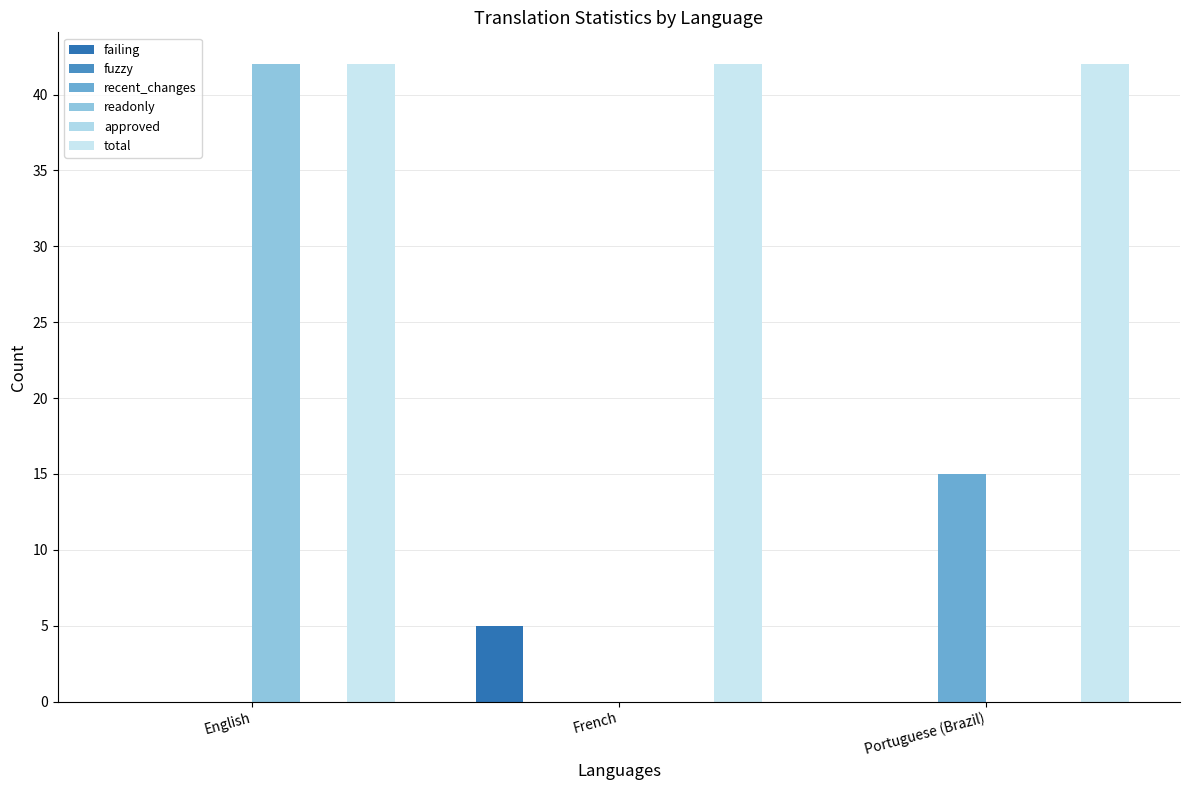

Where is recent_changes nearest to the value 7?

English